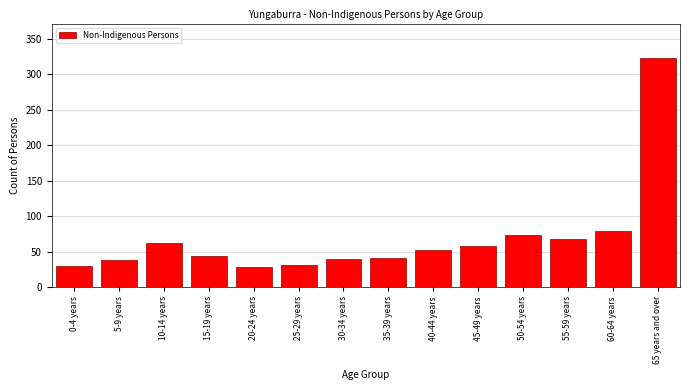

What is the sum of all values?

967